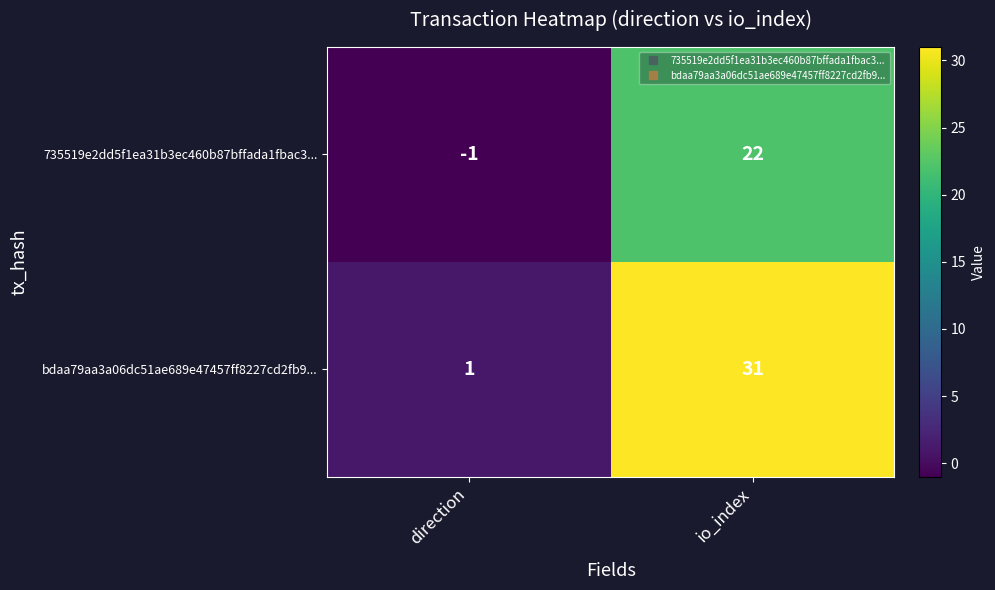

What is the difference between the maximum and minimum values in the 735519e2dd5f1ea31b3ec460b87bffada1fbac3... series?

23